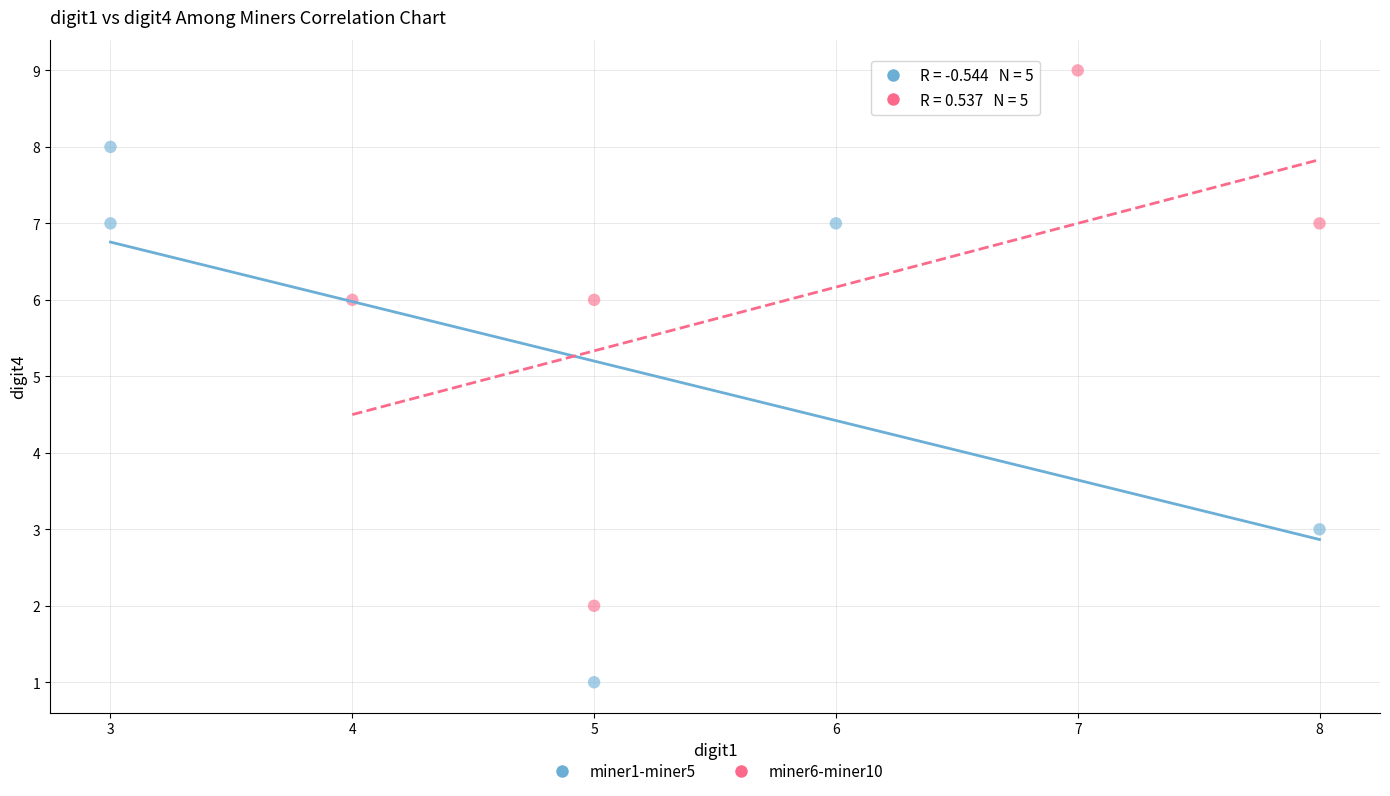

Which series contains the highest Y value?

miner6-miner10